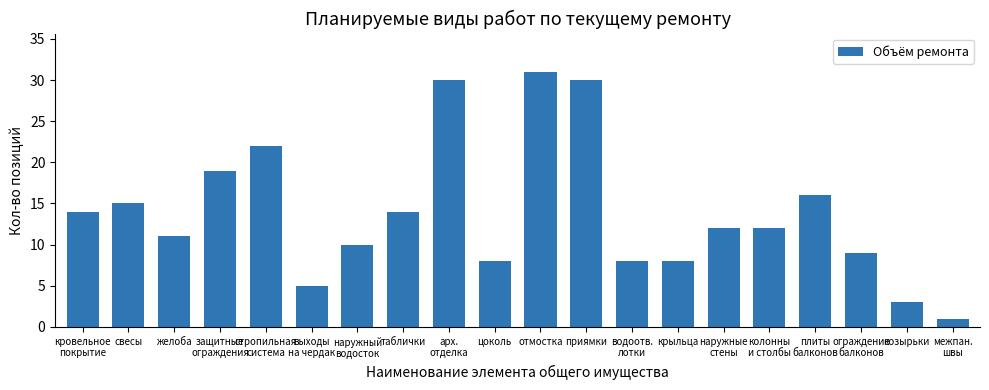

Which category has the lowest value across all series?

межпан.
швы